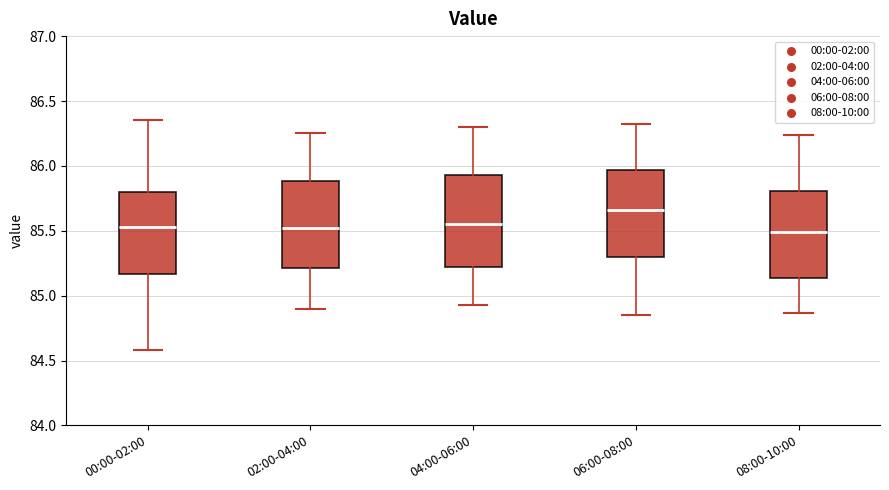

Which box's median line is the highest?

06:00-08:00